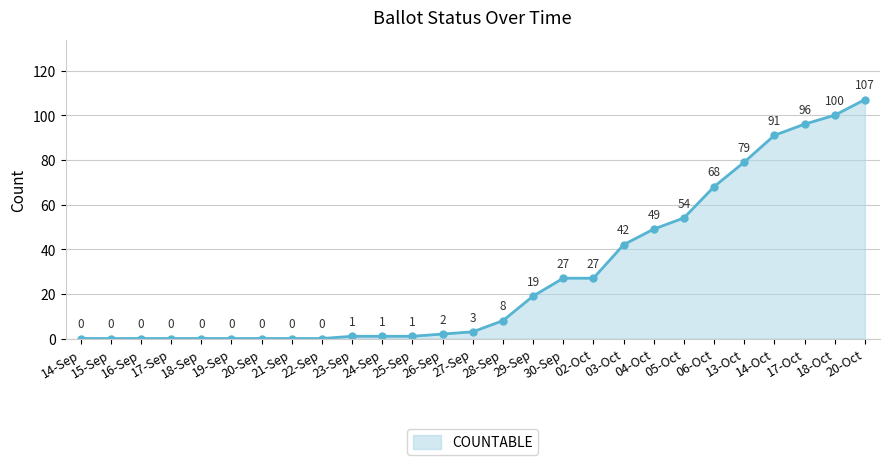

How many data points does each series have?

27